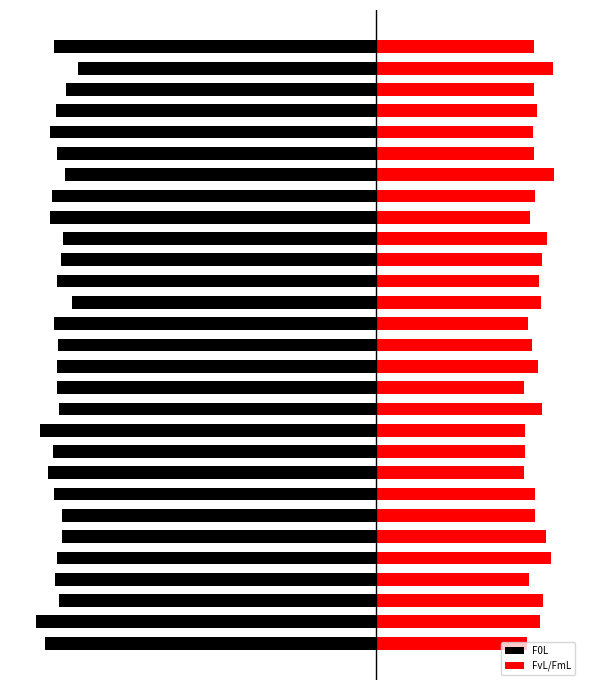

Rank the series at 20 from lowest to highest value.

F0L, FvL/FmL